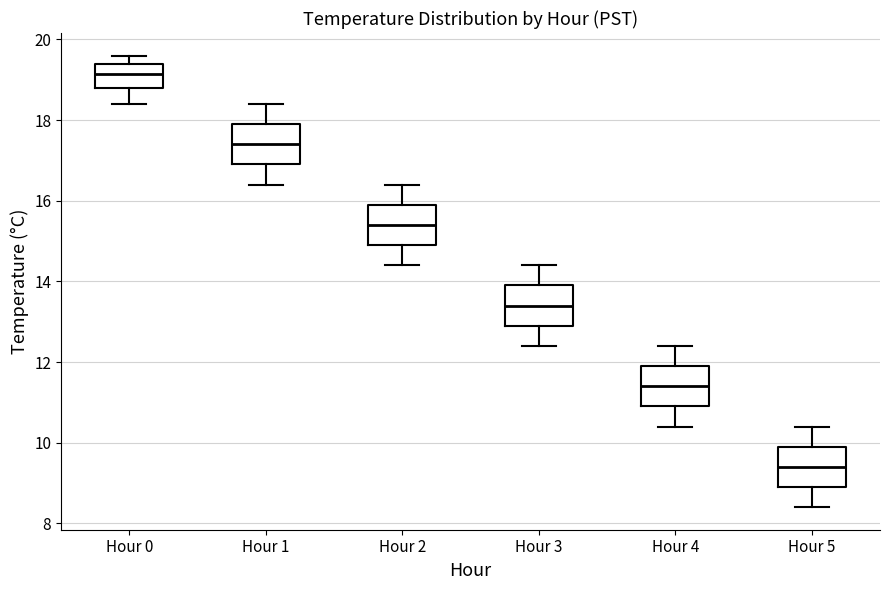

Reading left to right, transcribe this box plot: for each box, give where its median line is, the range the box spans, and where its two whiskers end, as read against the y-axis. The values are not printed on the chart, so give them approximately, as read against the axis.

Hour 0: median 19.2, box 18.8 to 19.4, whiskers 18.4 to 19.6
Hour 1: median 17.4, box 17.0 to 18.0, whiskers 16.4 to 18.4
Hour 2: median 15.4, box 15.0 to 16.0, whiskers 14.4 to 16.4
Hour 3: median 13.4, box 13.0 to 14.0, whiskers 12.4 to 14.4
Hour 4: median 11.4, box 11.0 to 12.0, whiskers 10.4 to 12.4
Hour 5: median 9.4, box 9.0 to 10.0, whiskers 8.4 to 10.4